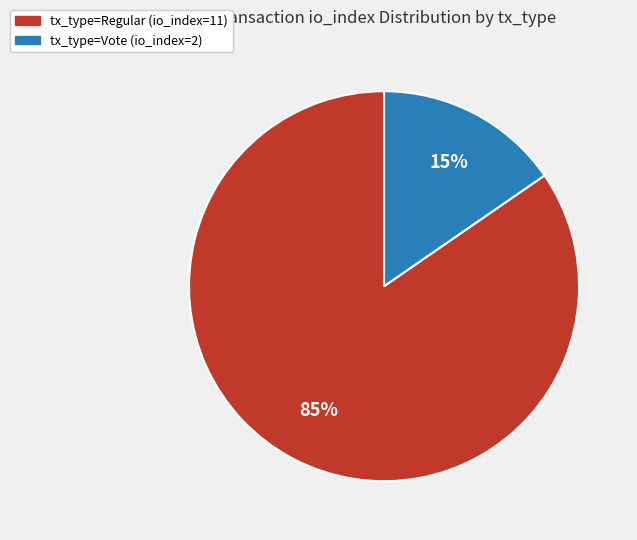

Is it true that tx_type=Vote (io_index=2) is 15% of the pie?

True